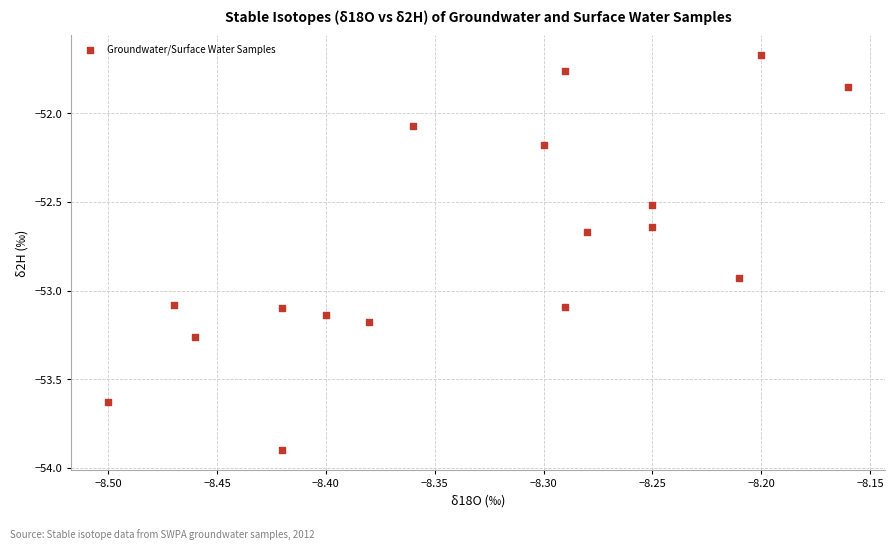

What is the range of X values (max minus min)?

0.3